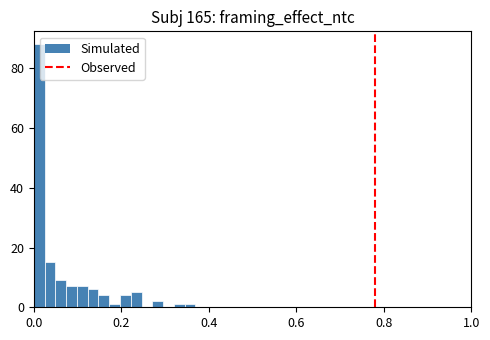

Around what value on the x-axis is the tallest bar? Give the approximate position of its centre, as read against the axis.

0.02